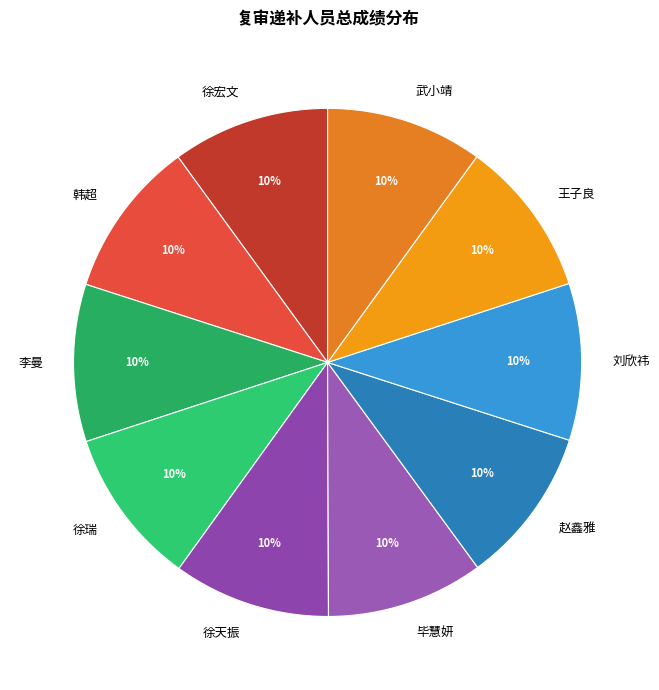

The 王子良 slice represents 10% of the pie. True or false?

True